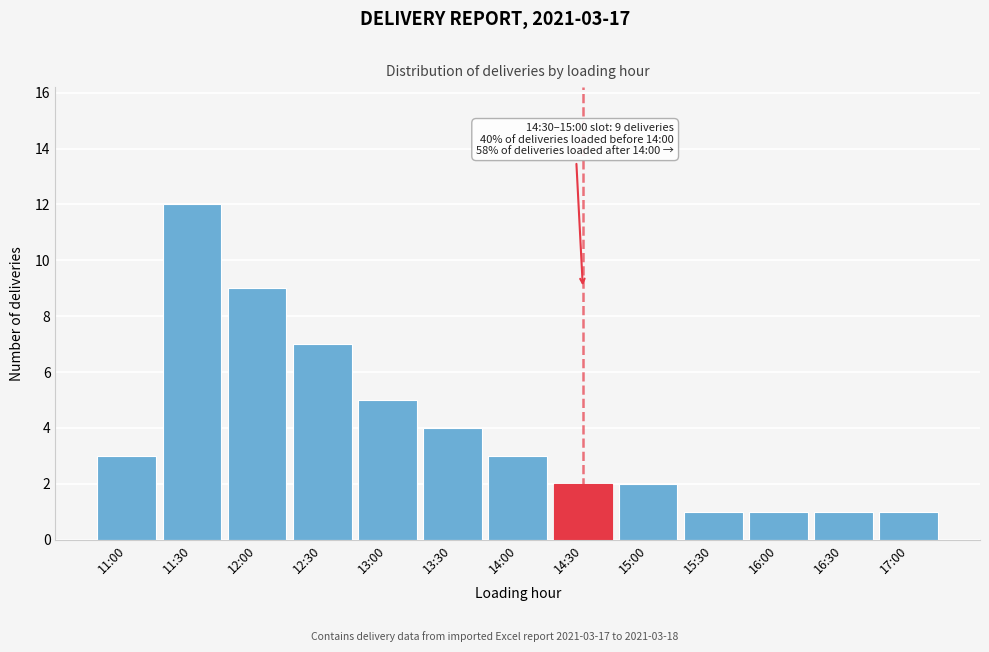

Reading left to right, list all the values displayed in this chart.

11:00=3	11:30=12	12:00=9	12:30=7	13:00=5	13:30=4	14:00=3	14:30=2	15:00=2	15:30=1	16:00=1	16:30=1	17:00=1